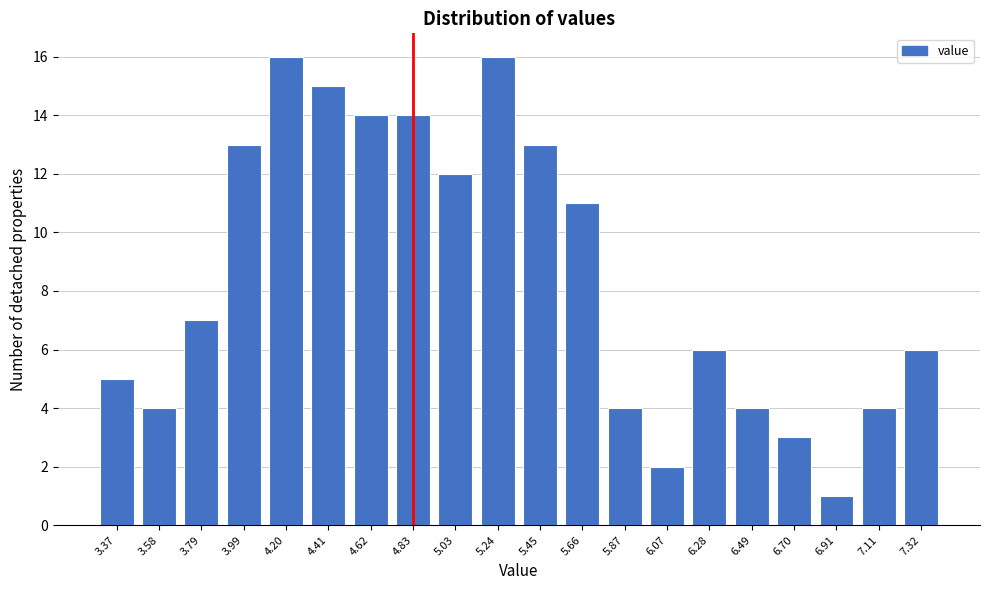

Reading left to right, transcribe all the data shown in this chart.

3.37=5	3.58=4	3.79=7	3.99=13	4.20=16	4.41=15	4.62=14	4.83=14	5.03=12	5.24=16	5.45=13	5.66=11	5.87=4	6.07=2	6.28=6	6.49=4	6.70=3	6.91=1	7.11=4	7.32=6